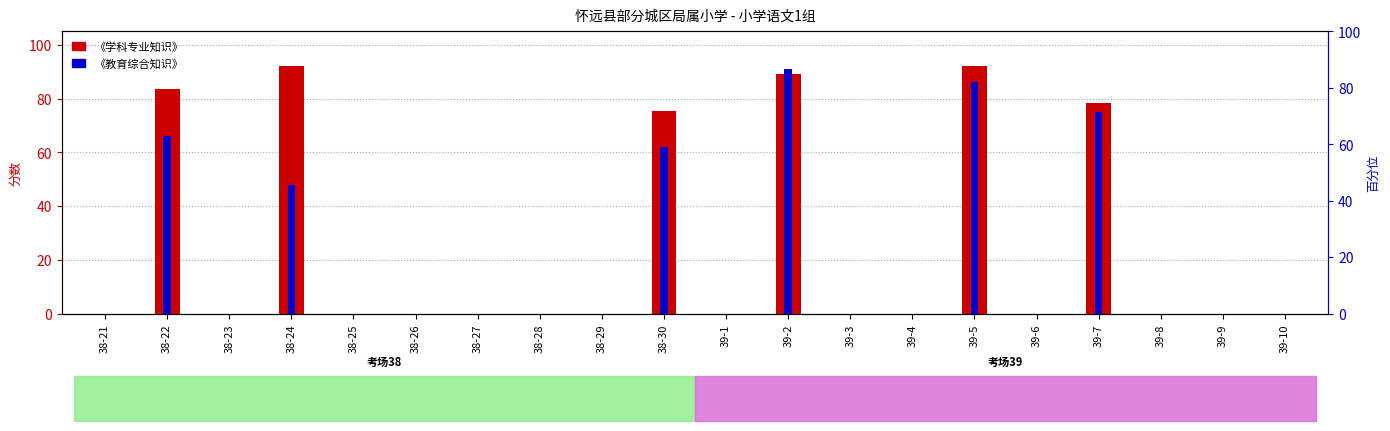

At which label does 《教育综合知识》 reach its minimum?

38-21